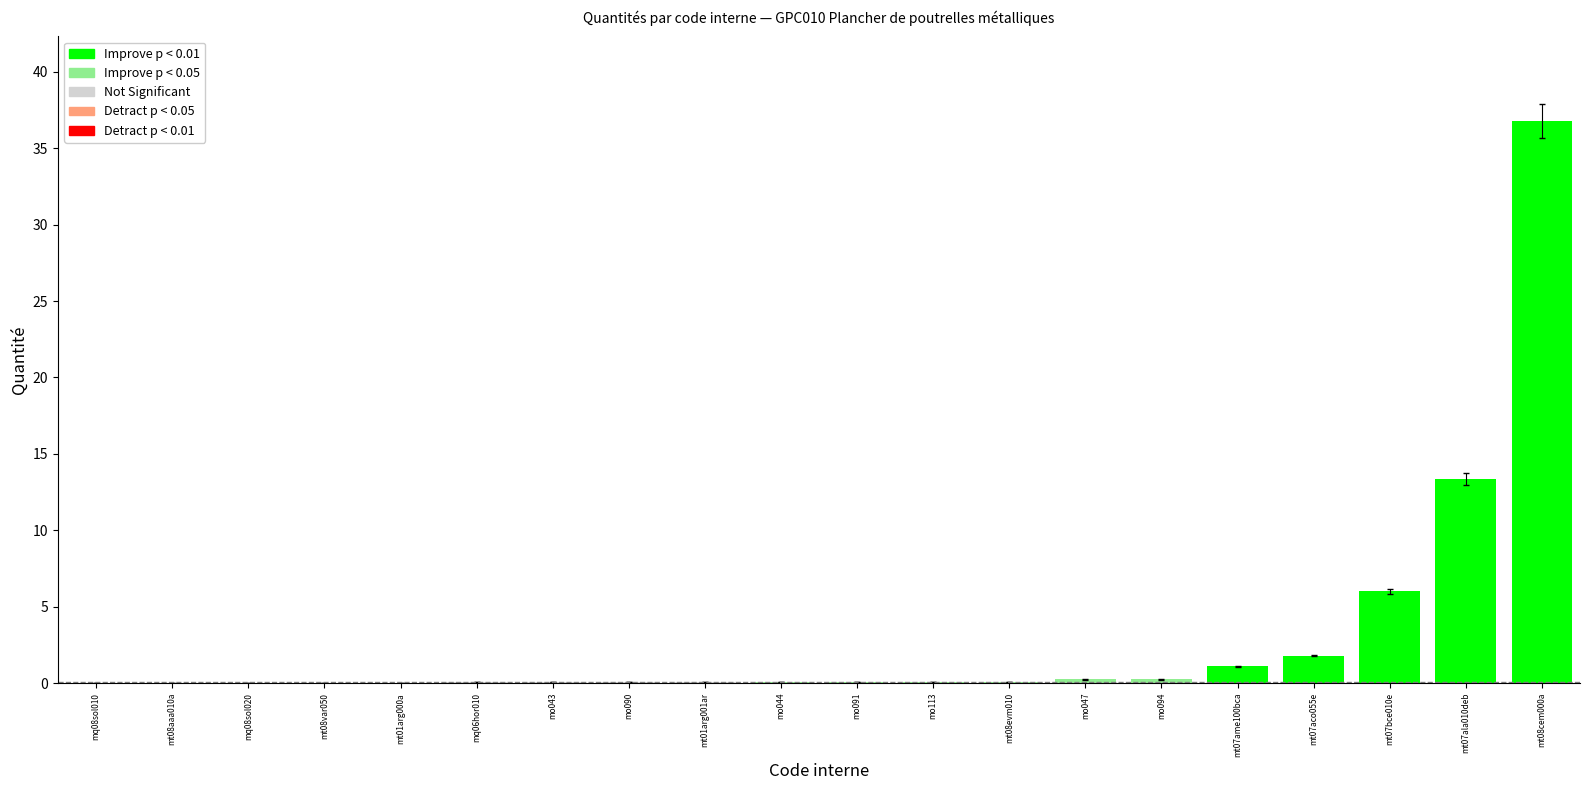

What is the difference between the second highest and minimum values?

13.4